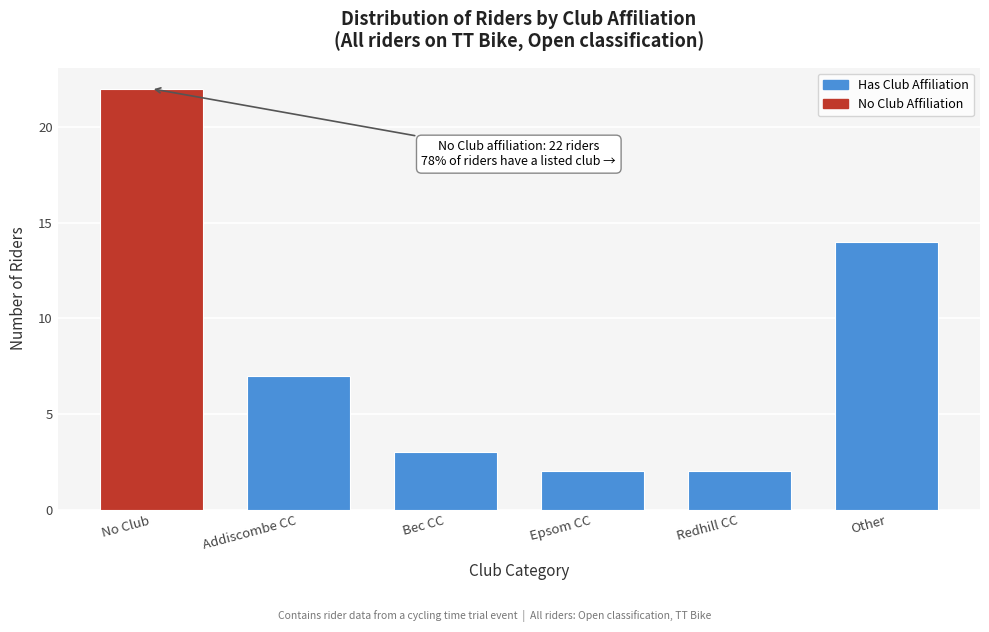

Reading left to right, what are all the values shown in this chart?

No Club=22	Addiscombe CC=7	Bec CC=3	Epsom CC=2	Redhill CC=2	Other=14